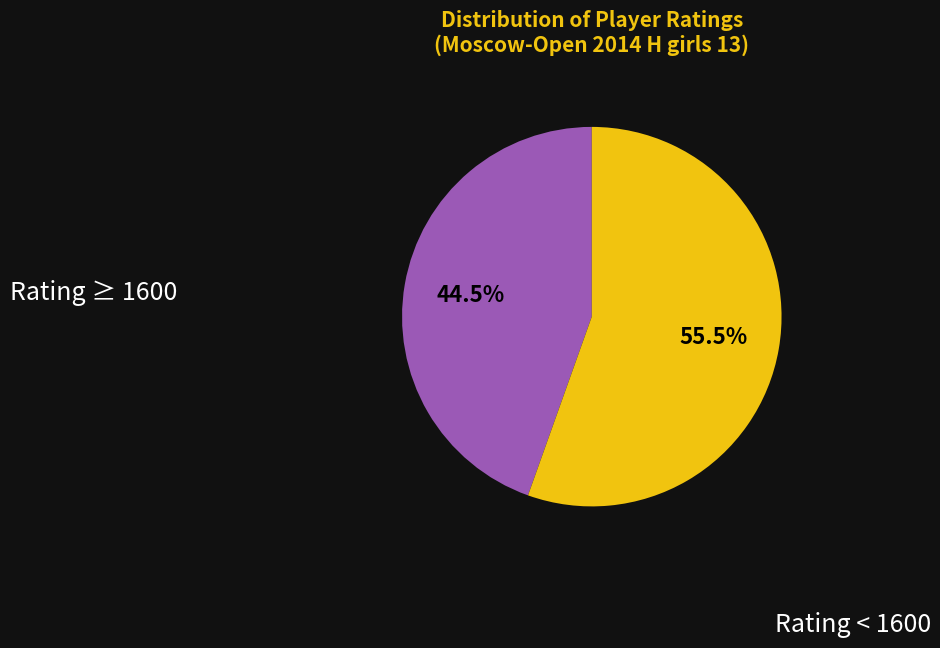

To the nearest percent, what is the average slice percentage?

50%